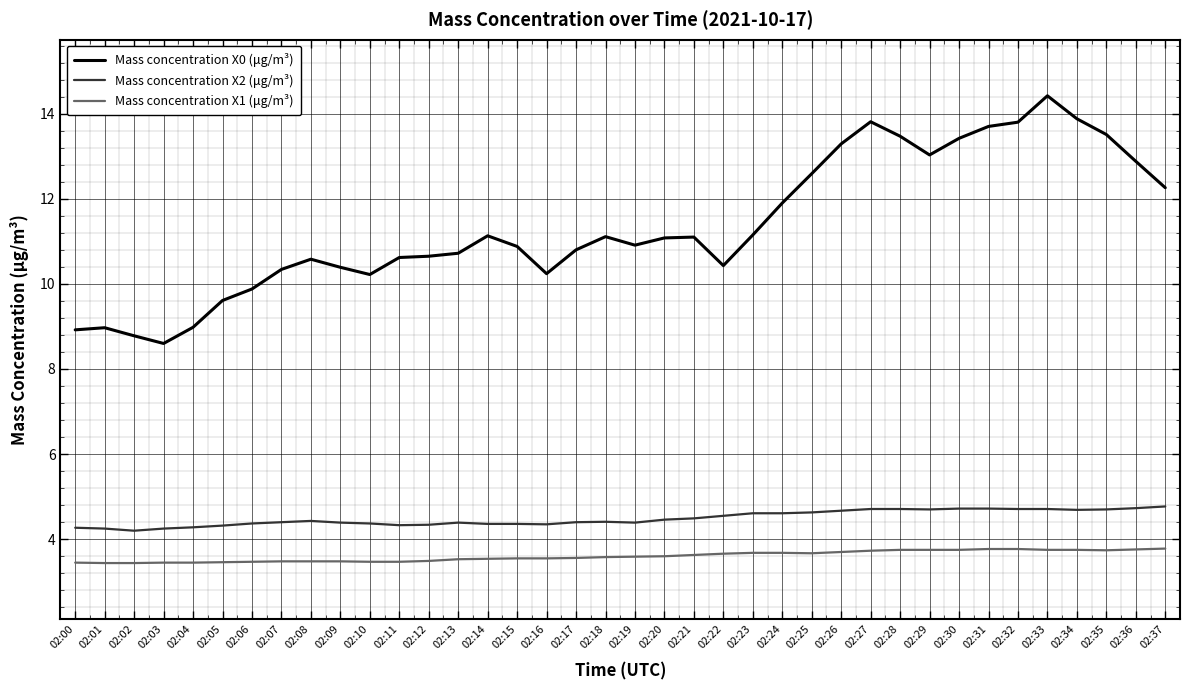

What is the spread (max minus min) of values at 02:37?

8.5